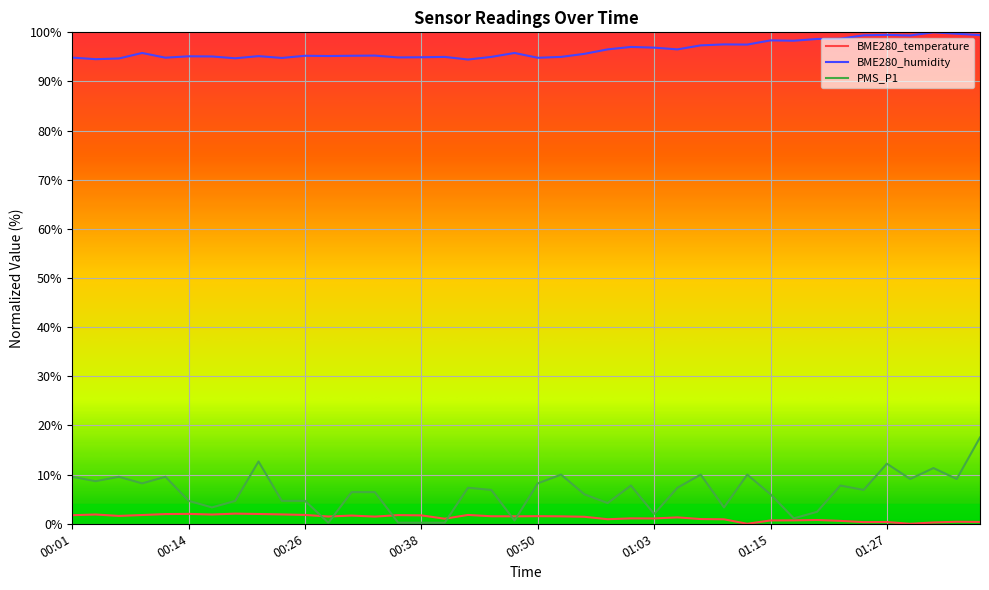

What is the greatest value displayed?

100.0